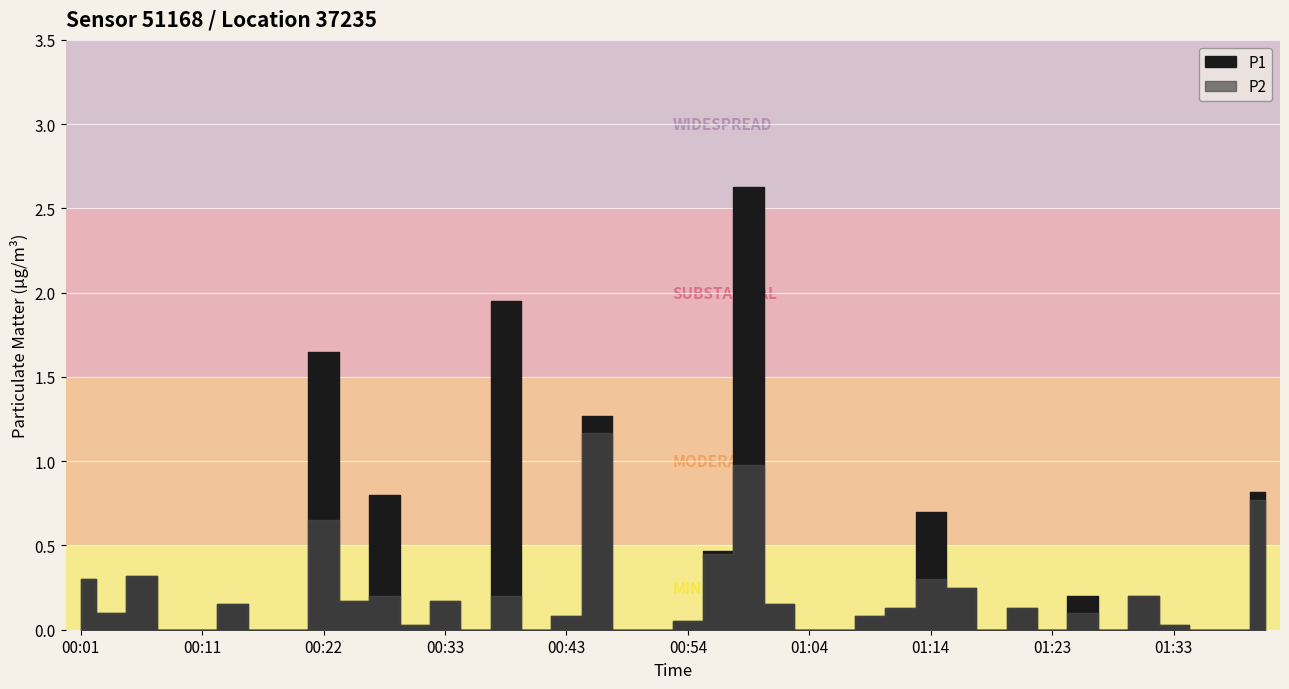

What is the sum of all P2 values?

7.2